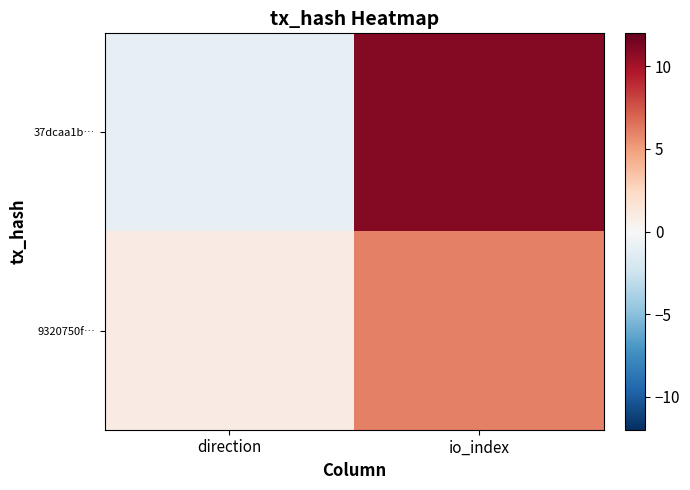

Reading left to right, transcribe all the data shown in this chart.

37dcaa1b…: direction=-1	io_index=11
9320750f…: direction=1	io_index=6